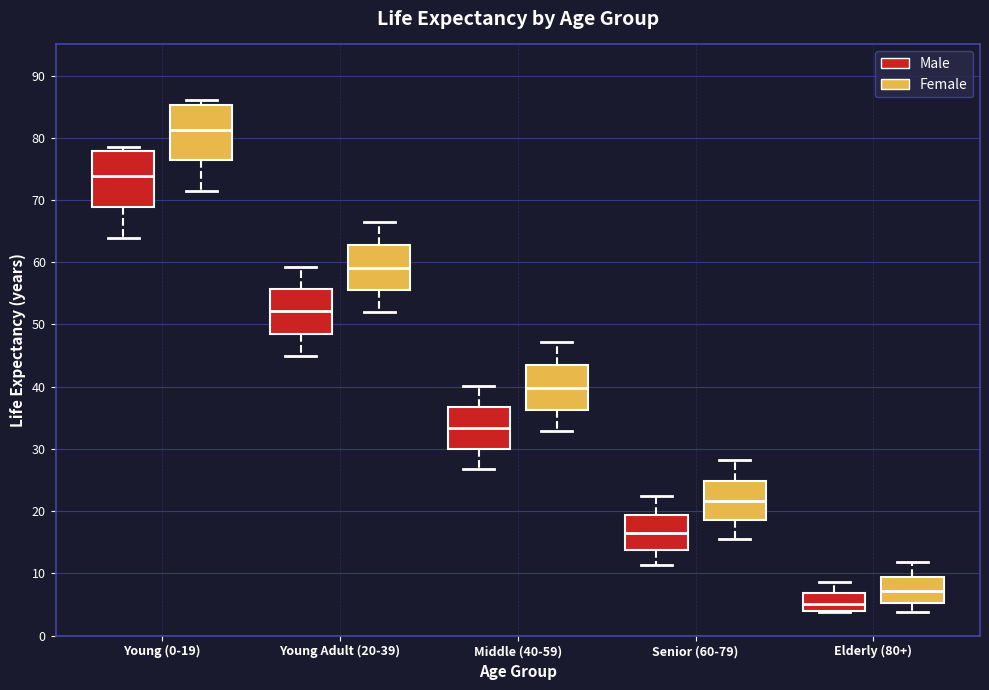

Reading left to right, transcribe this box plot: for each box, give where its median line is, the range the box spans, and where its two whiskers end, as read against the y-axis. The values are not printed on the chart, so give them approximately, as read against the axis.

Young (0-19) (Male): median 74, box 69 to 78, whiskers 64 to 79
Young (0-19) (Female): median 81, box 76 to 85, whiskers 72 to 86
Young Adult (20-39) (Male): median 52, box 49 to 56, whiskers 45 to 59
Young Adult (20-39) (Female): median 59, box 56 to 63, whiskers 52 to 67
Middle (40-59) (Male): median 33, box 30 to 37, whiskers 27 to 40
Middle (40-59) (Female): median 40, box 36 to 43, whiskers 33 to 47
Senior (60-79) (Male): median 17, box 14 to 19, whiskers 11 to 22
Senior (60-79) (Female): median 22, box 19 to 25, whiskers 16 to 28
Elderly (80+) (Male): median 5, box 4 to 7, whiskers 4 to 9
Elderly (80+) (Female): median 7, box 5 to 9, whiskers 4 to 12